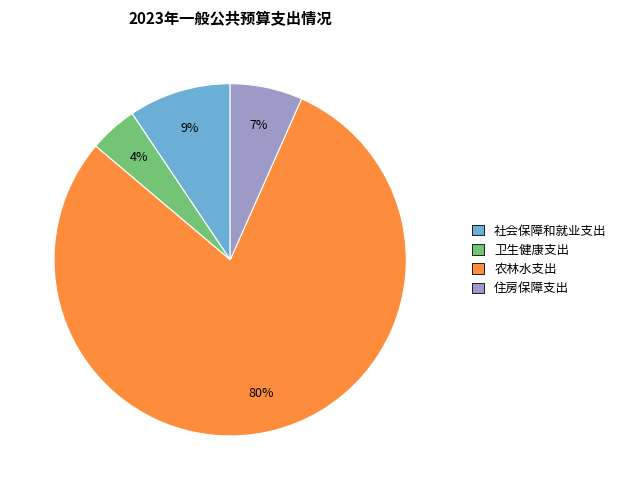

Is it true that 社会保障和就业支出 is 9% of the pie?

True